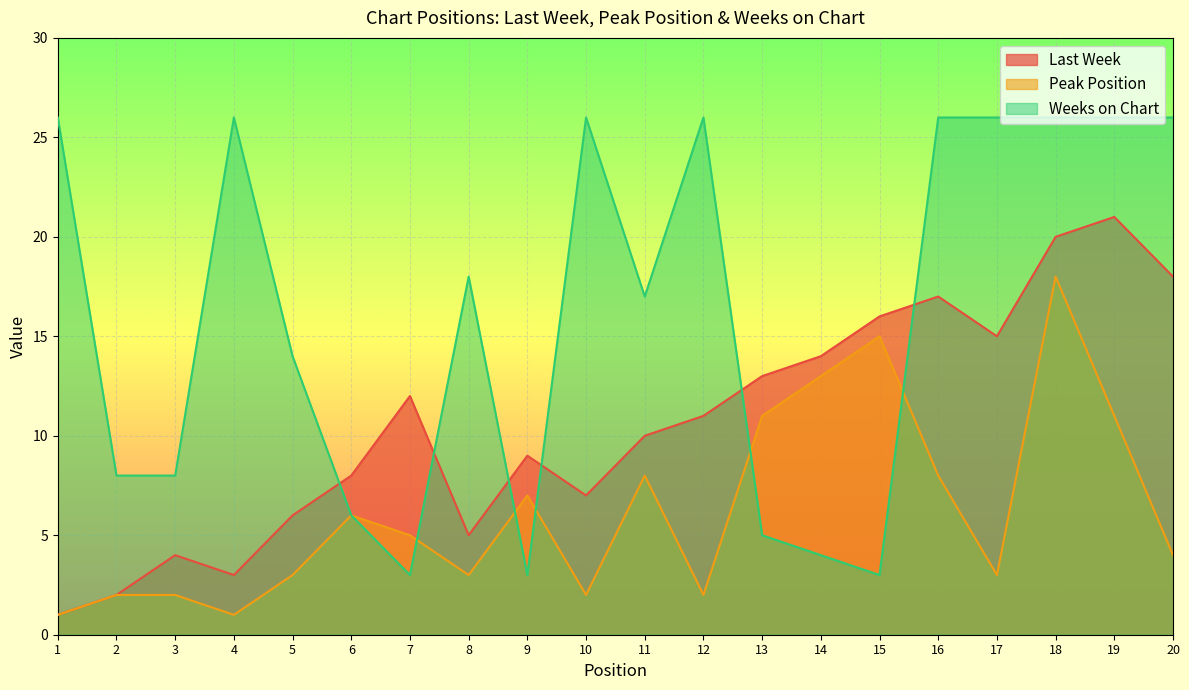

What is the value of the Last Week point at the 10th from the left?

7